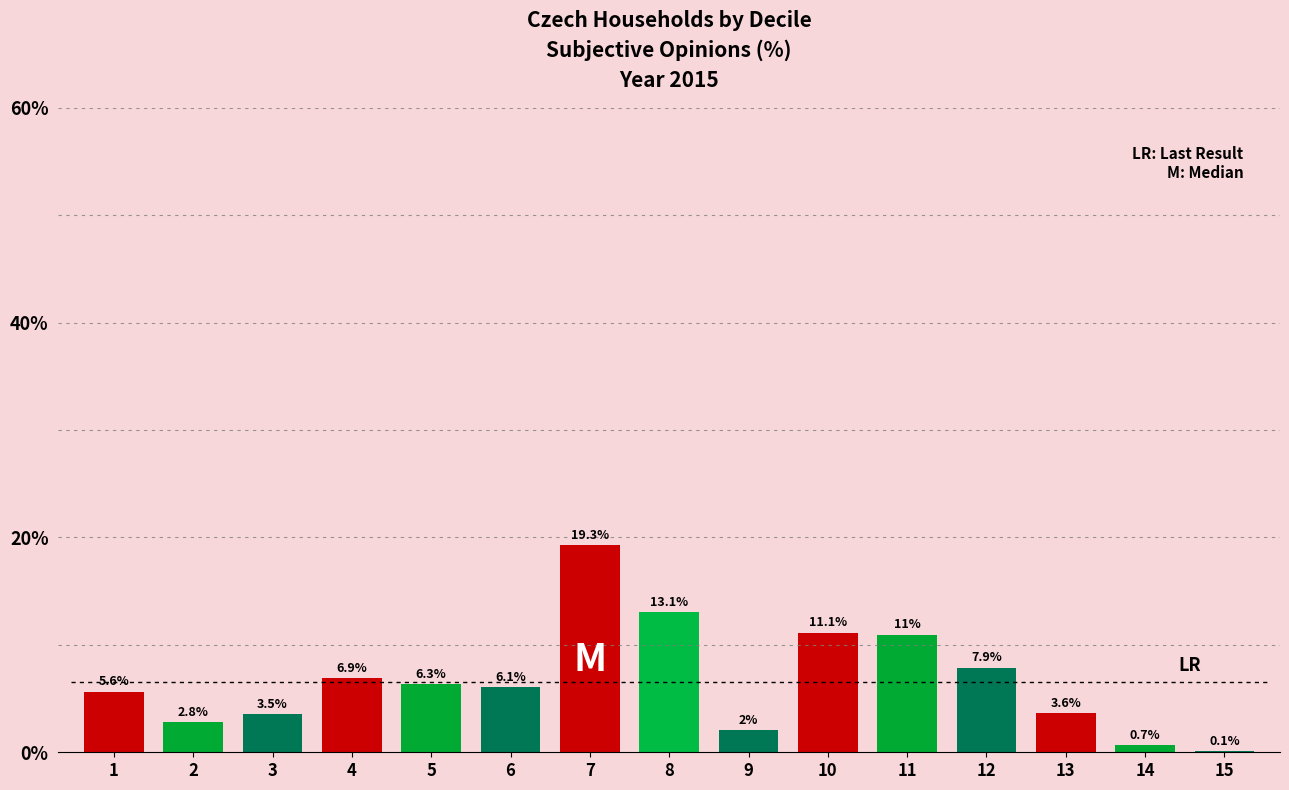

Reading left to right, transcribe all the data shown in this chart.

1=5.6	2=2.8	3=3.5	4=6.9	5=6.3	6=6.1	7=19.3	8=13.1	9=2.0	10=11.1	11=11.0	12=7.9	13=3.6	14=0.7	15=0.1